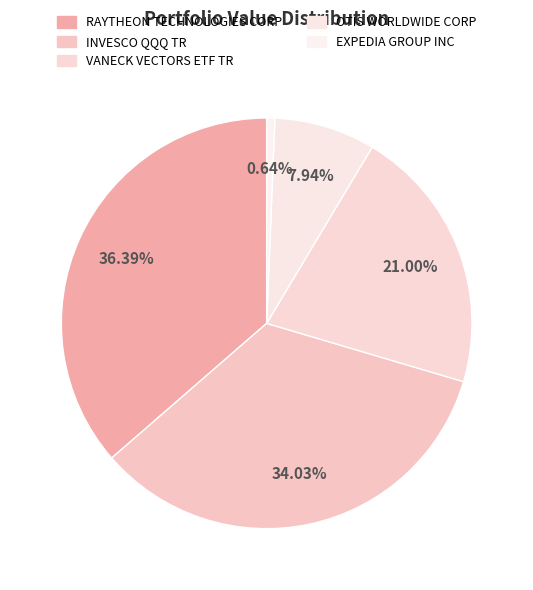

To the nearest percent, what is the combined percentage of EXPEDIA GROUP INC and RAYTHEON TECHNOLOGIES CORP?

37%